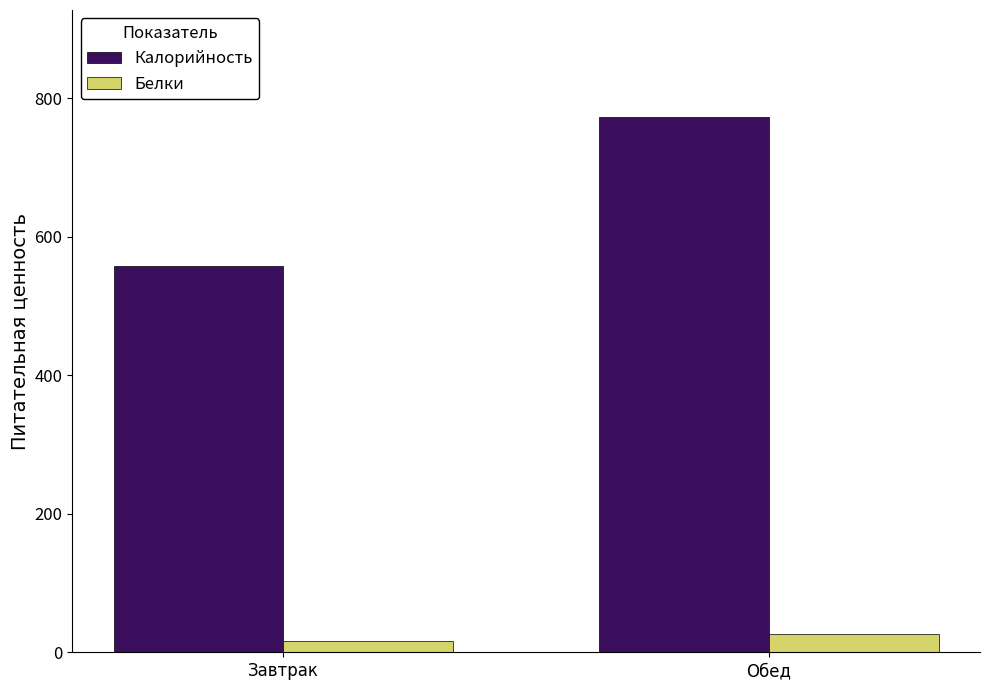

Between Завтрак and Обед, which series saw the biggest shift?

Калорийность